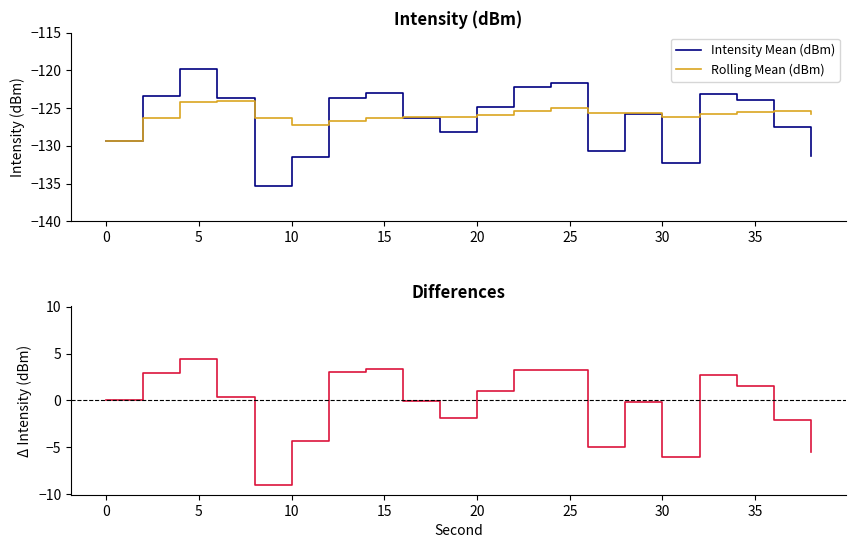

What is the difference between the second highest and second lowest values in the Intensity Mean (dBm) series?

10.5